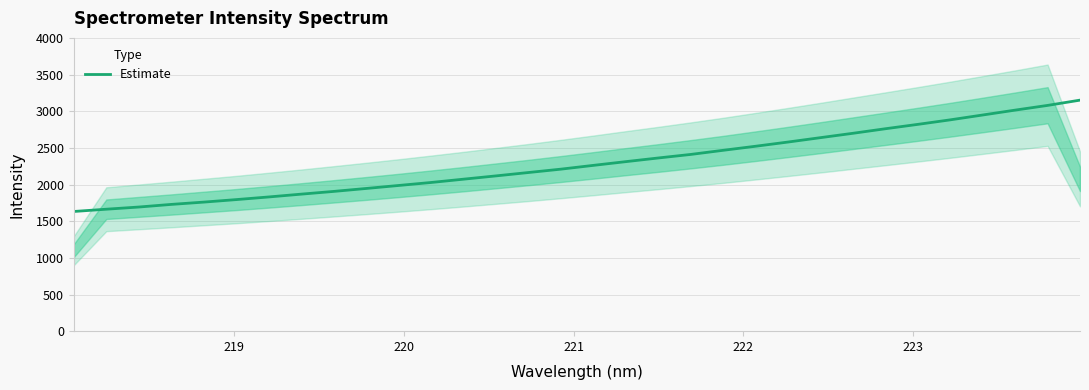

How many data points are less than 2261?

16